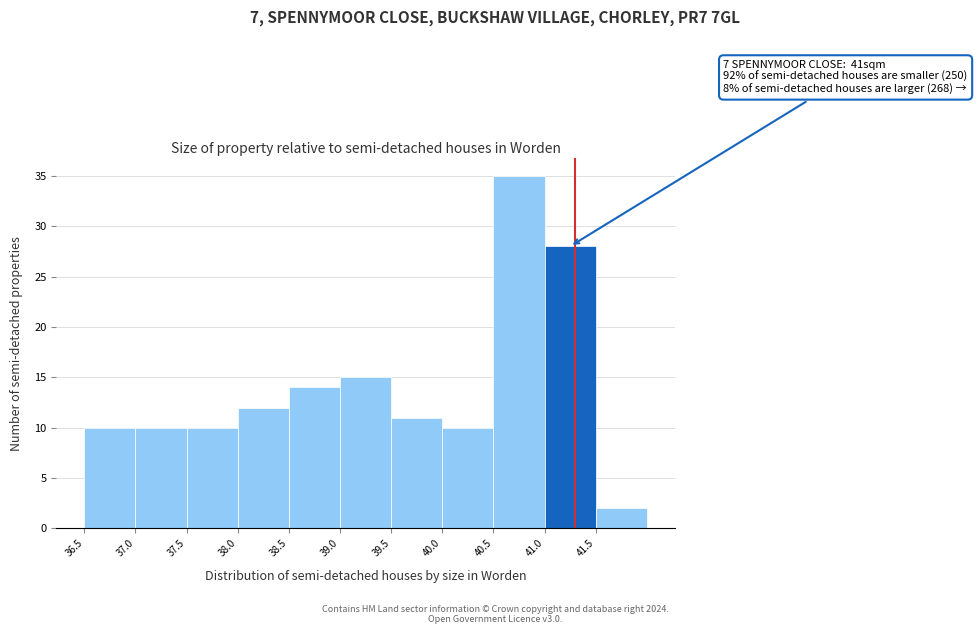

Which range on the x-axis has the tallest bar?

40.5 to 41.0